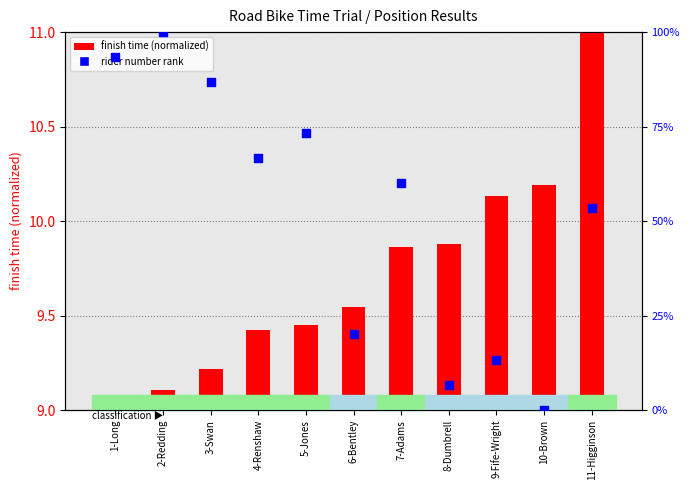

Which series contains the highest Y value?

rider number (percentile)